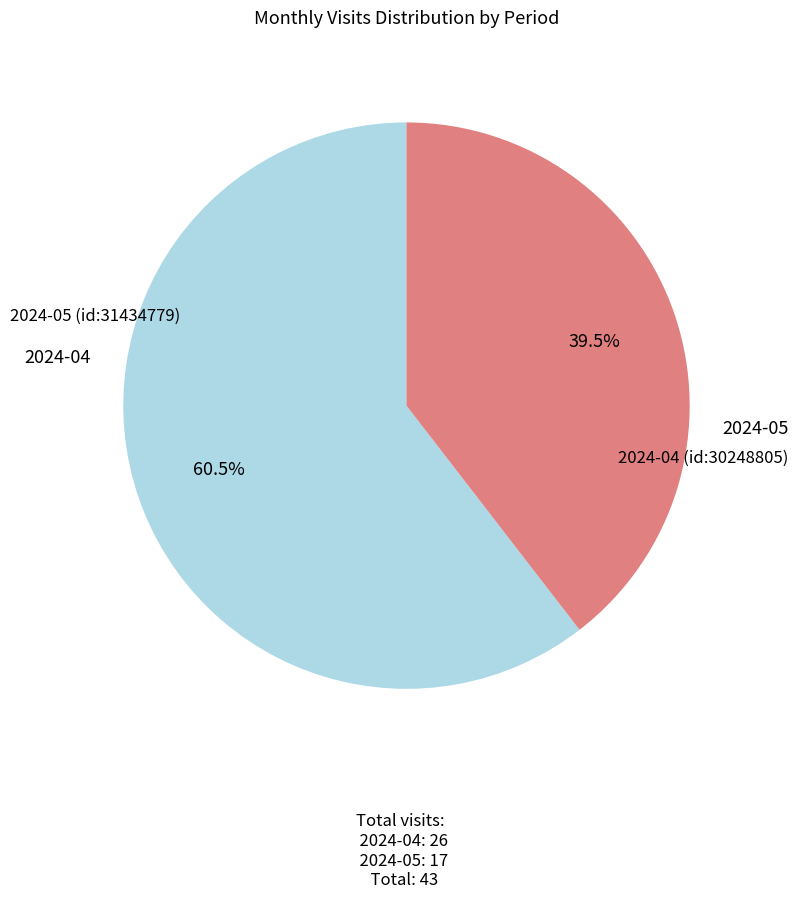

Is it true that 2024-05 (id:31434779) is 53% of the pie?

False